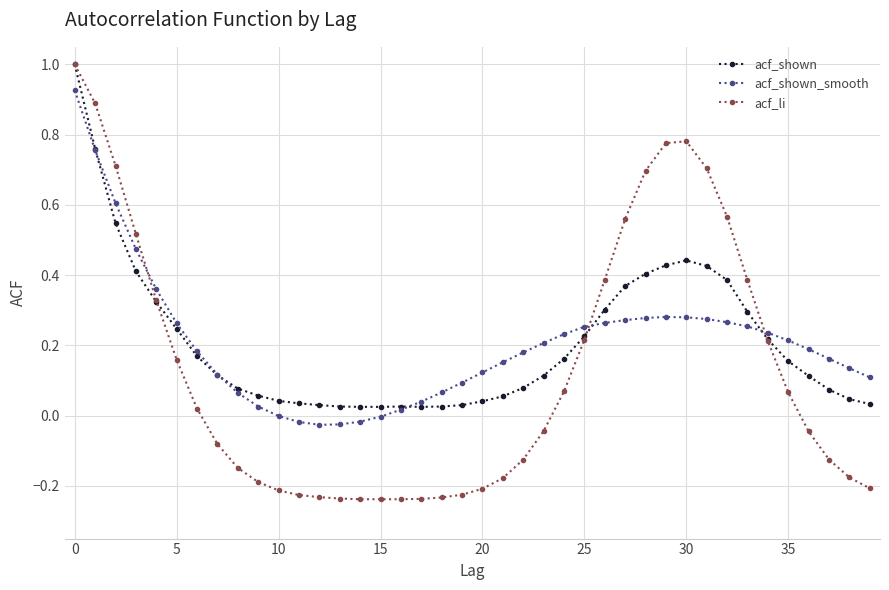

What is the maximum value shown in the chart?

1.0